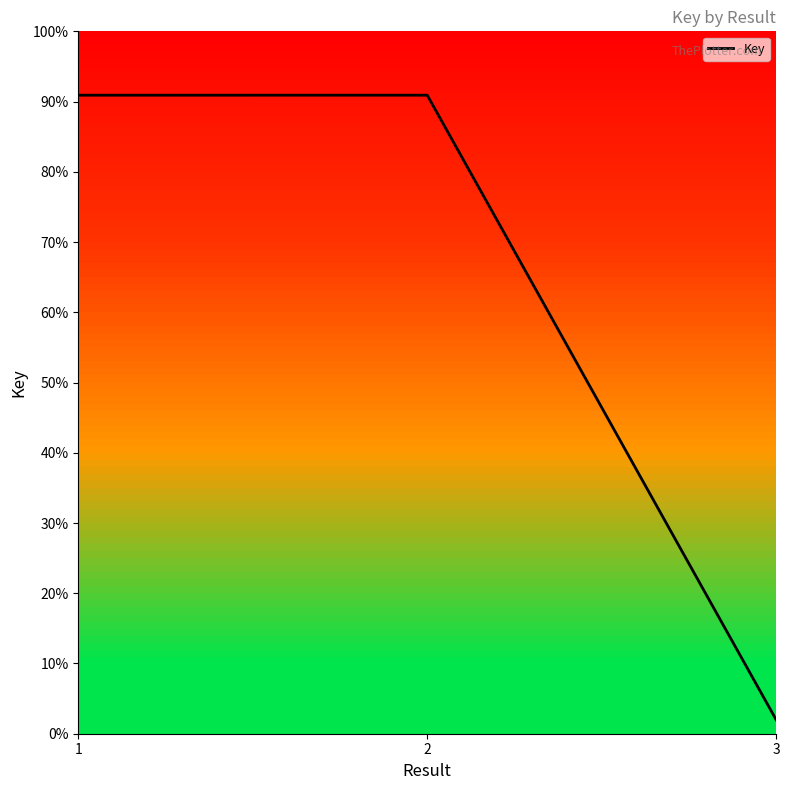

How many lines are shown in the chart?

1